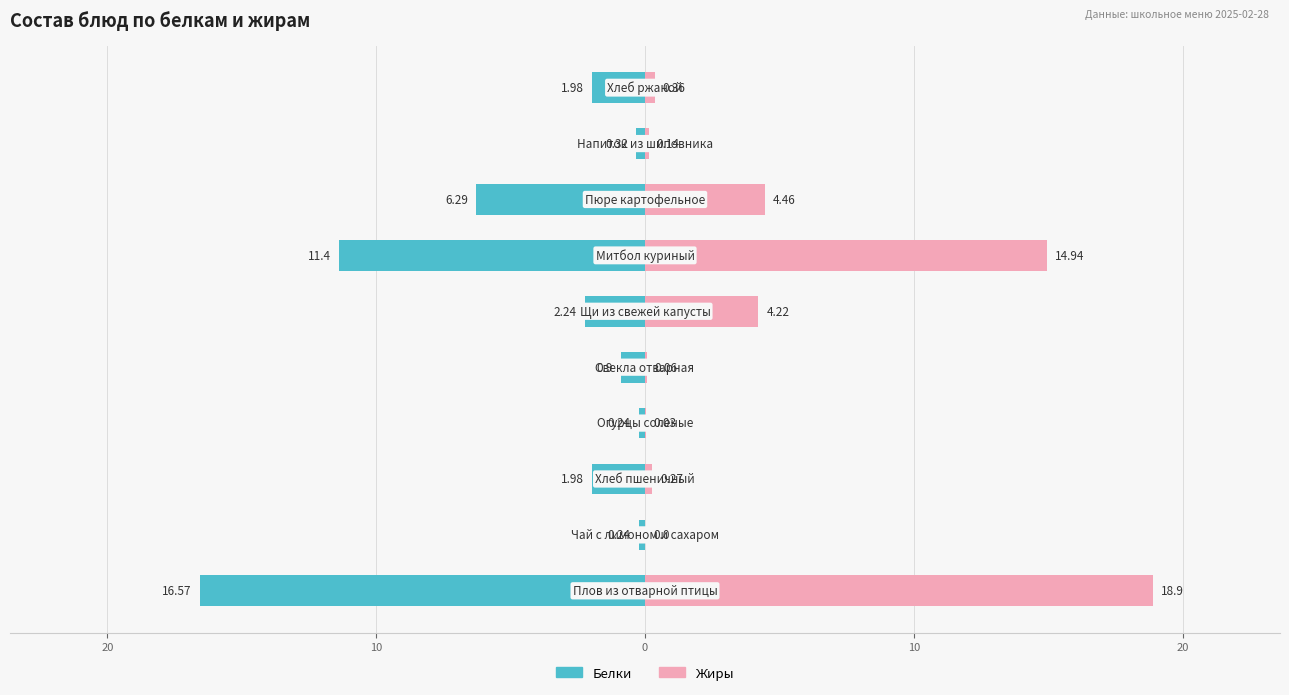

What are all the series names shown in the legend?

Белки, Жиры